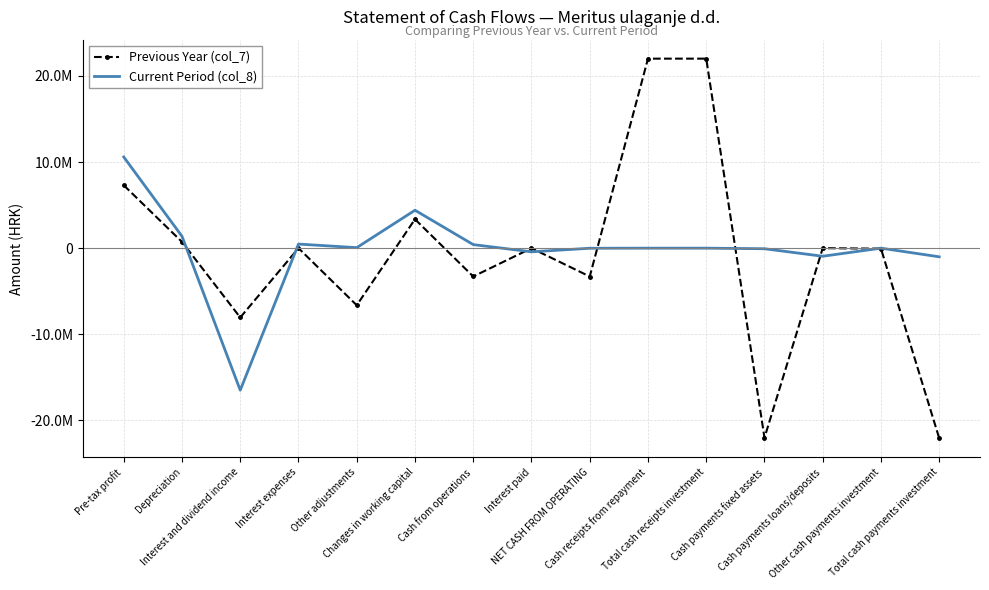

What are all the series names shown in the legend?

Previous Year (col_7), Current Period (col_8)